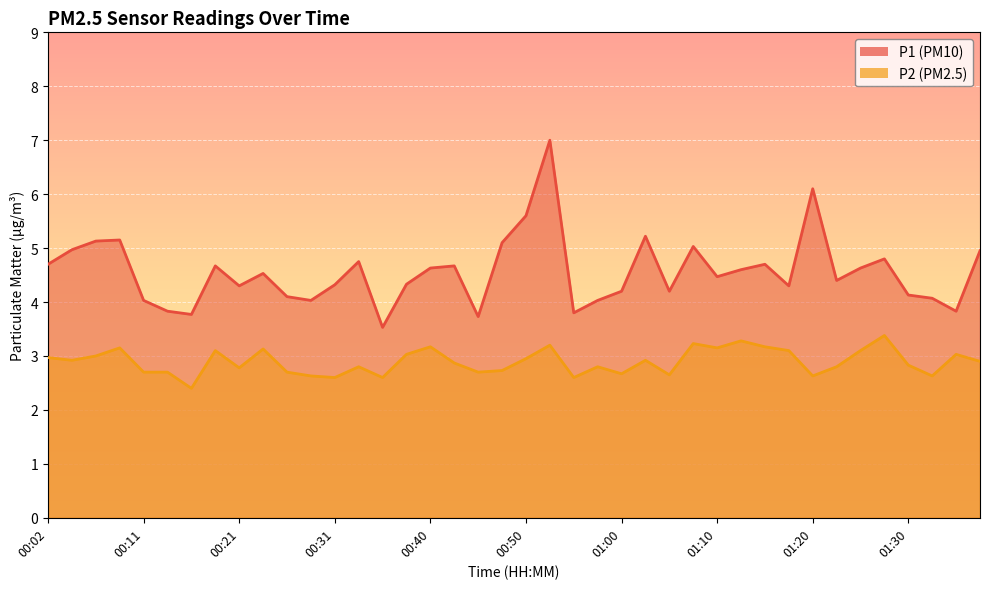

How many interior local valleys does the P1 series have?

11